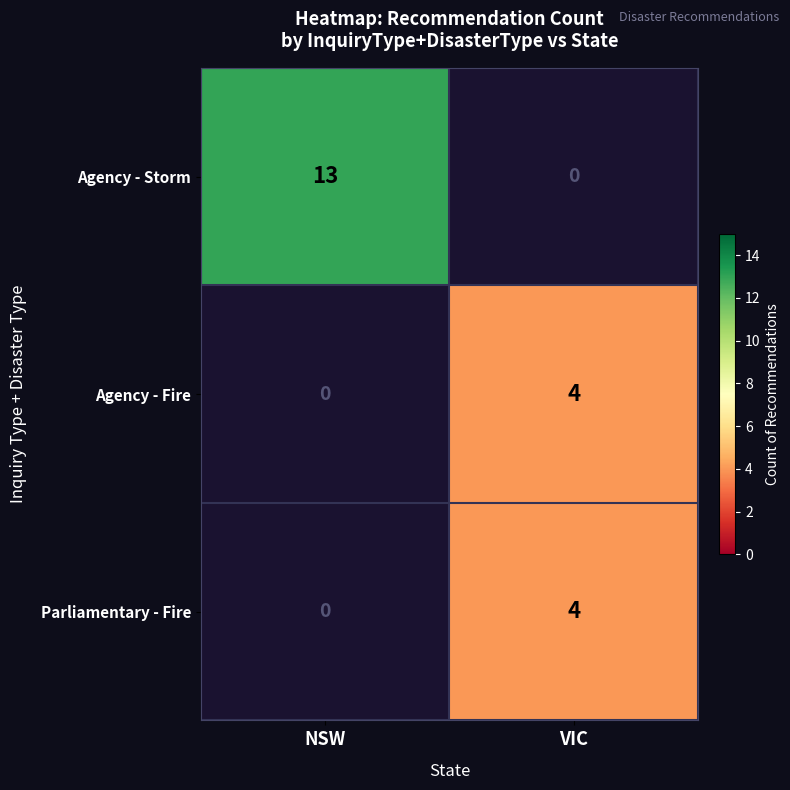

Which category has the highest value across all series?

NSW